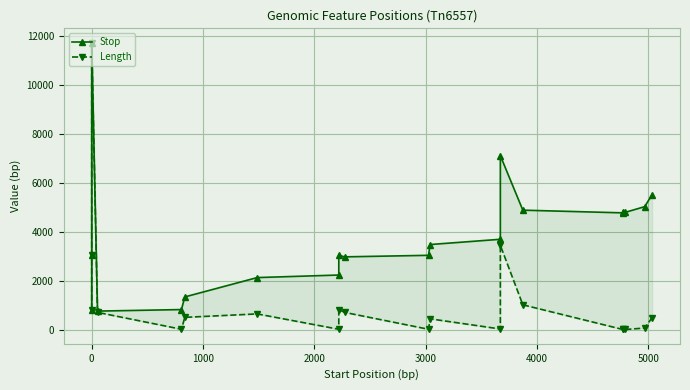

What is the highest value of the Stop series?

11737